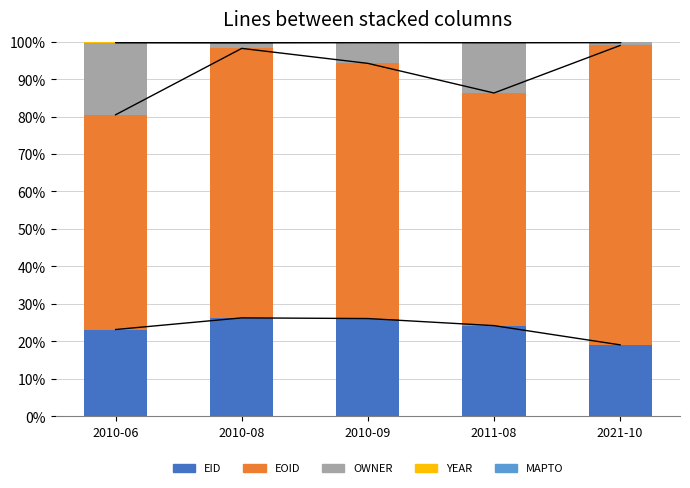

How many groups of bars are there?

5